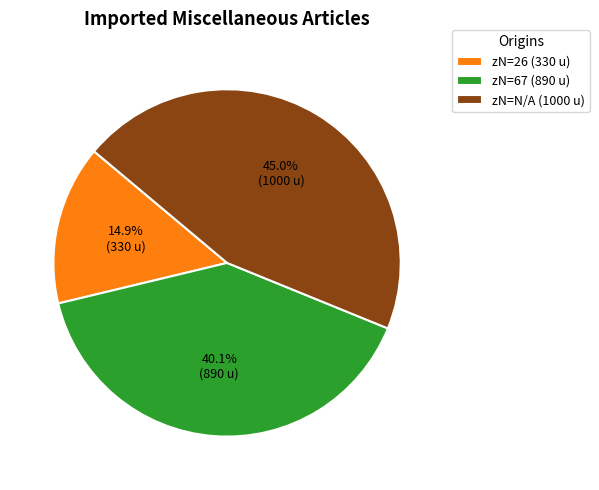

How many segments does this pie chart have?

3